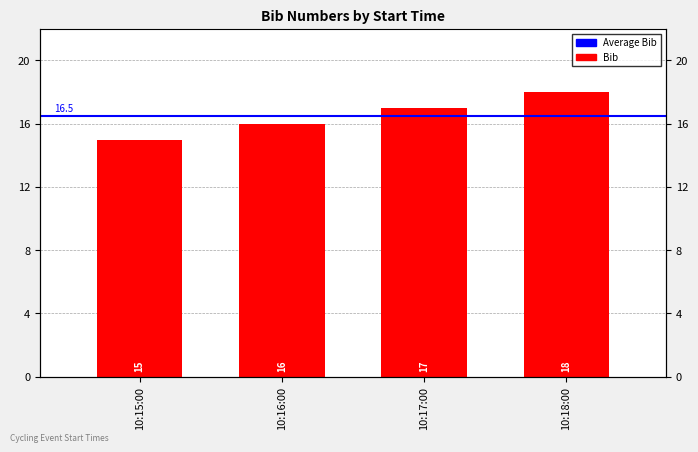

Reading right to left, transcribe all the data shown in this chart.

10:18:00=18	10:17:00=17	10:16:00=16	10:15:00=15